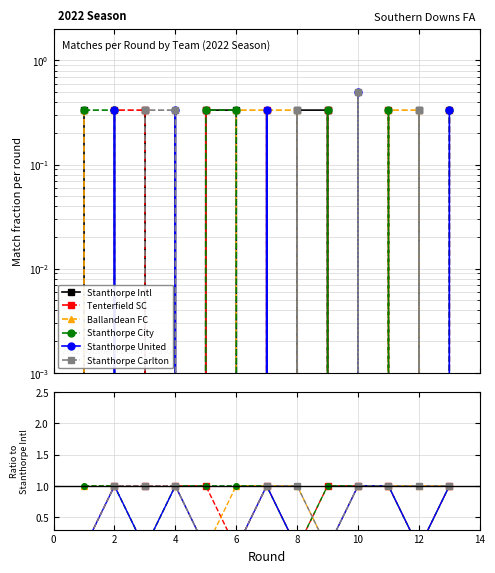

At how many categories does at least one series exceed 0?

13